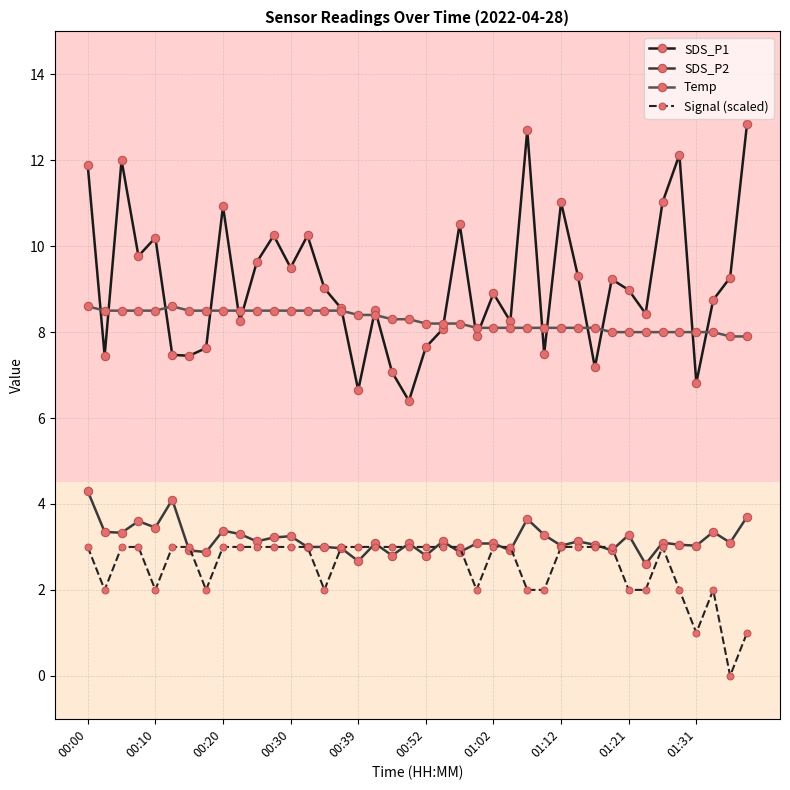

What is the maximum value for Temp?

8.6